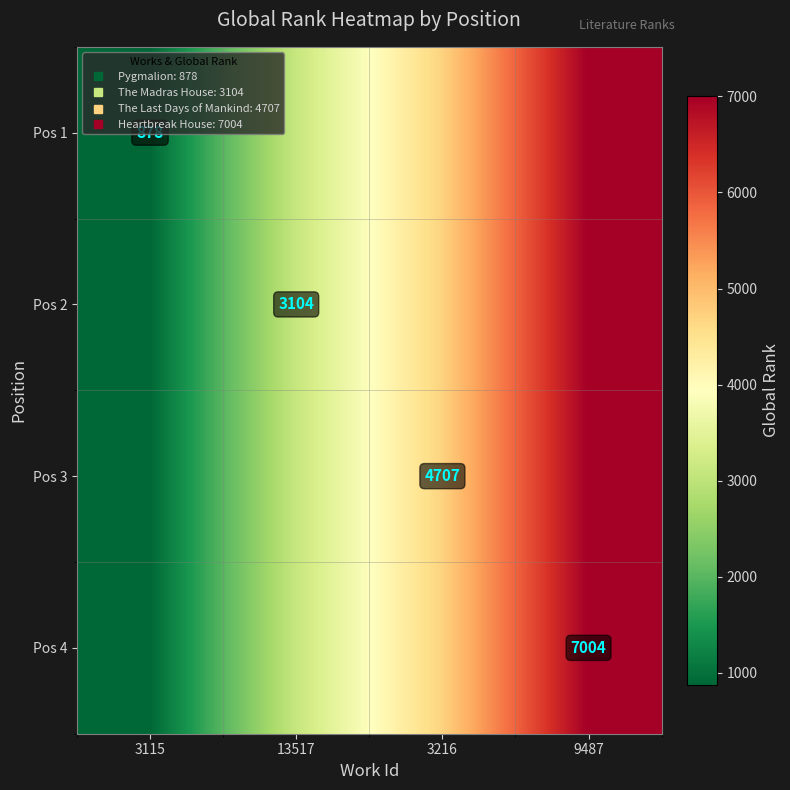

What is the maximum value for Pos 4?

7004